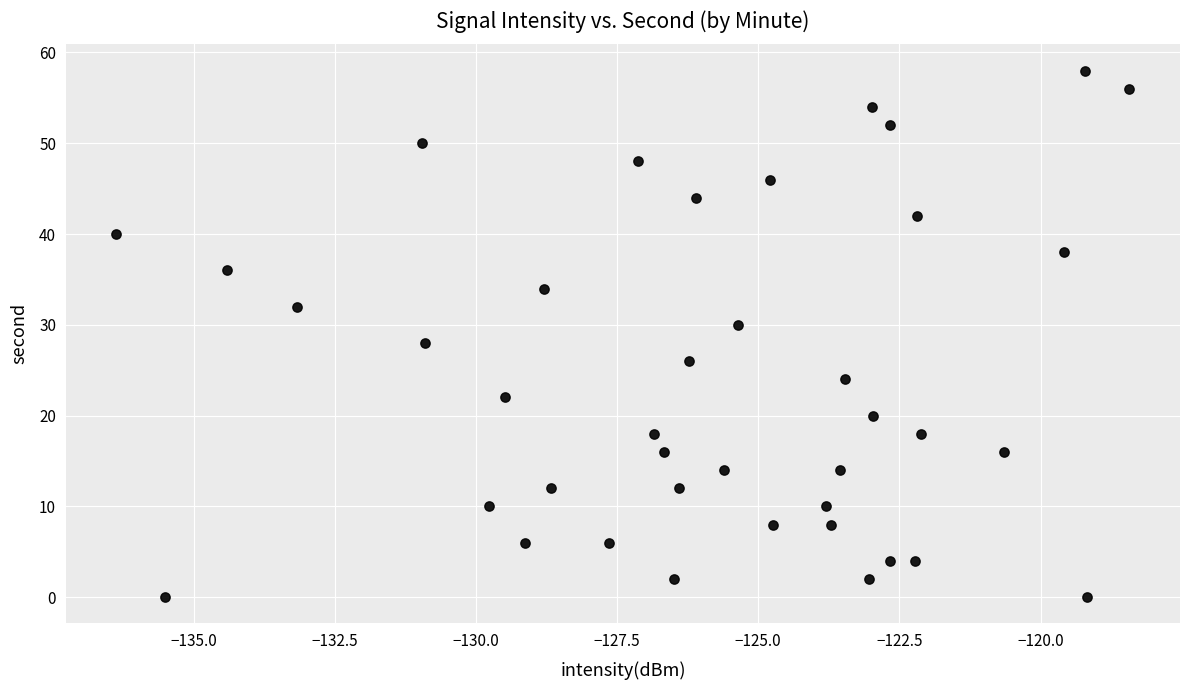

What is the range of Y values (max minus min)?

58